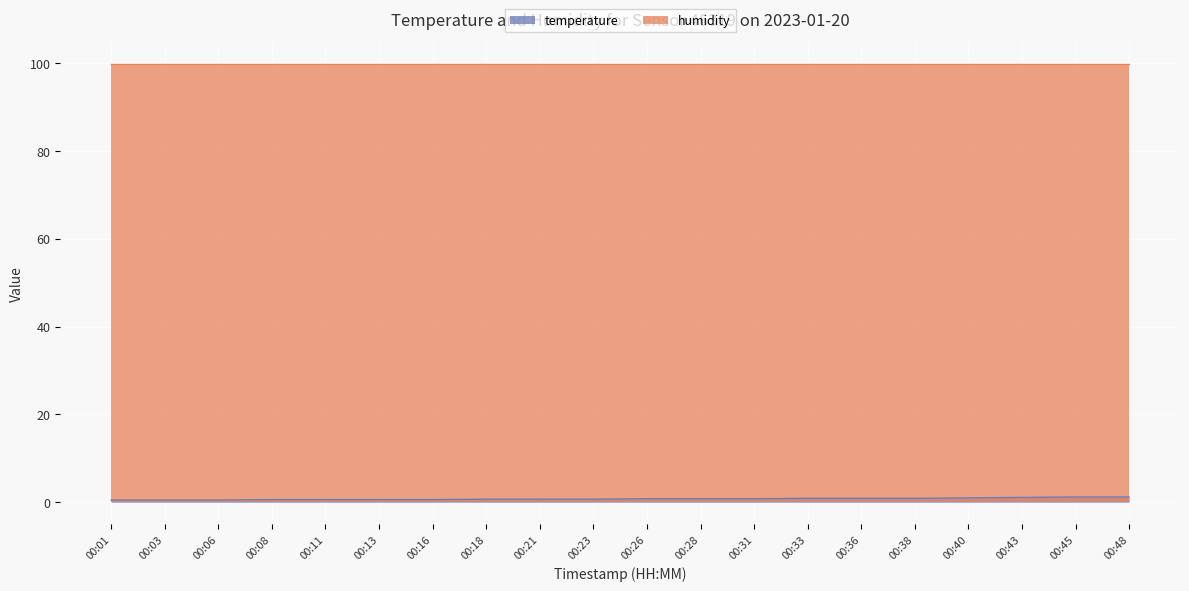

Which series has the largest total across all categories?

humidity